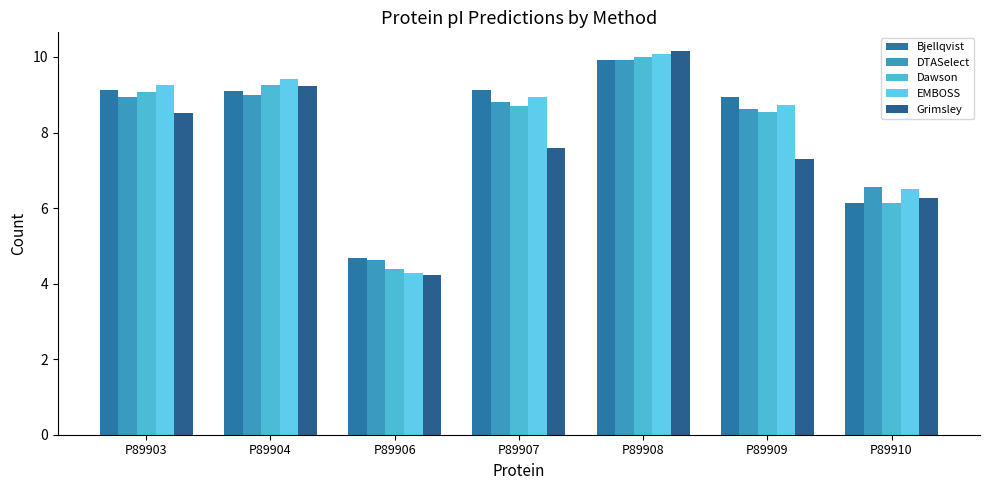

How many values in the EMBOSS series exceed 8?

5